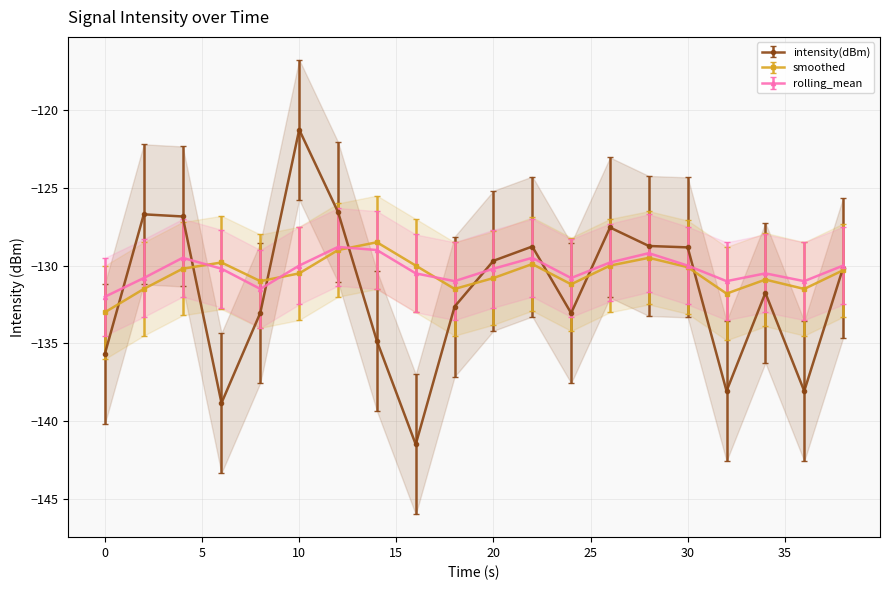

What value does the intensity(dBm) series have at 10?

-121.3